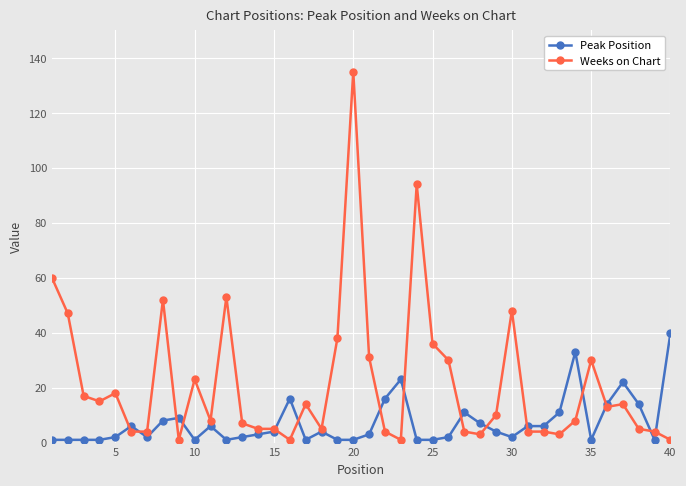

Rank the series by their maximum value, from highest to lowest.

Weeks on Chart, Peak Position